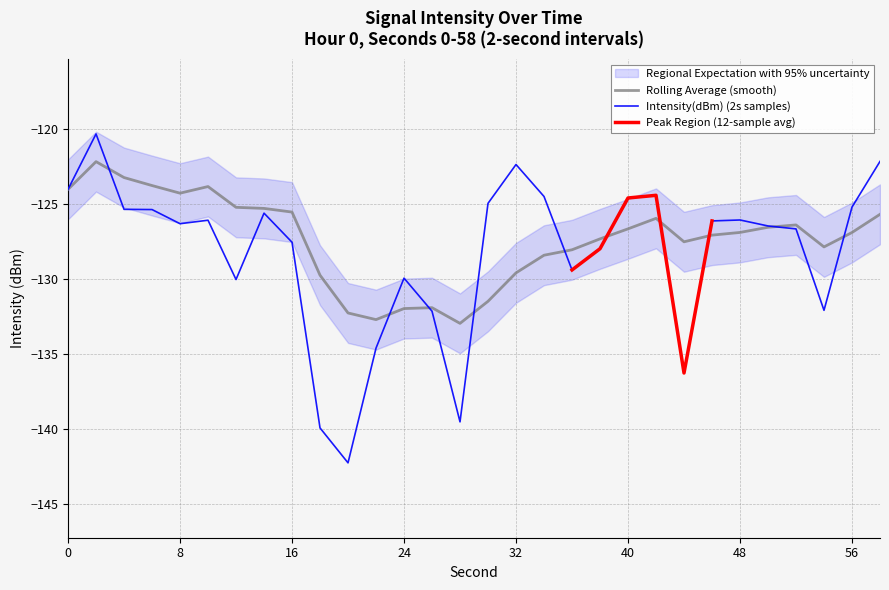

Does the chart have visible grid lines?

Yes